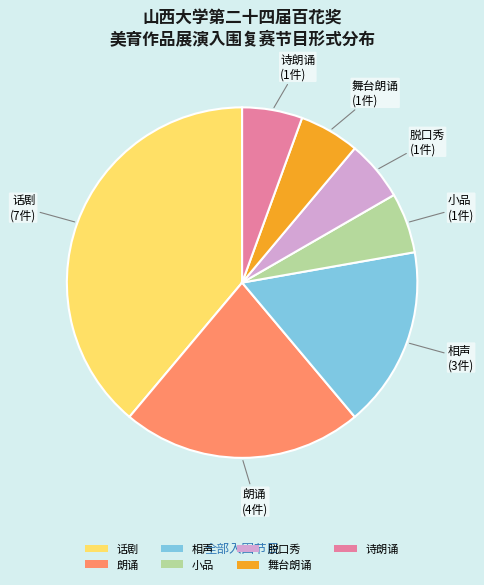

Does 小品 represent more than half of the total?

No